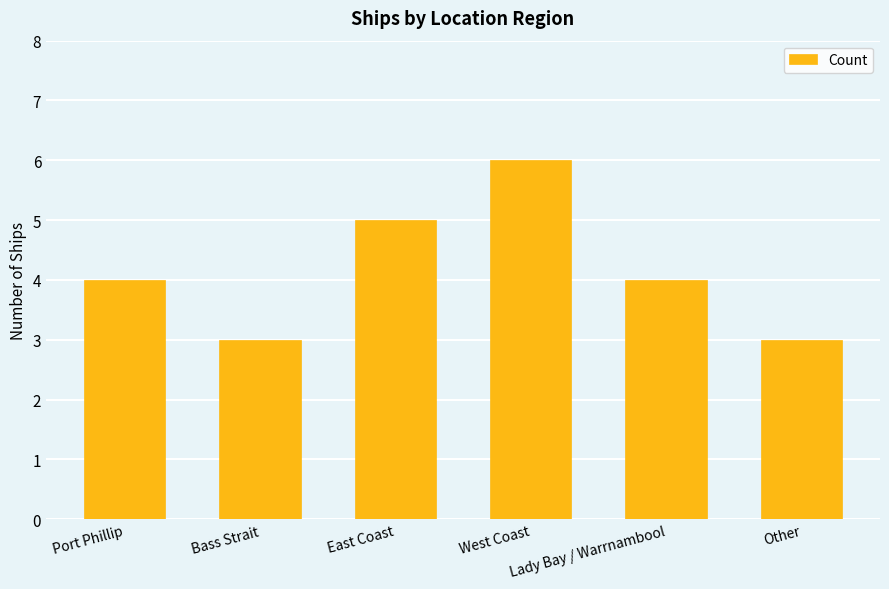

What position from the left is Lady Bay / Warrnambool?

5